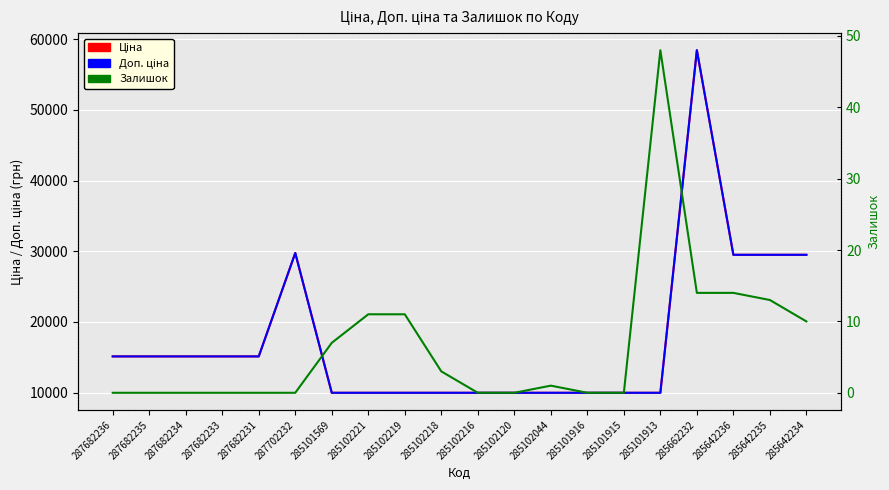

Which category has the lowest value across all series?

287682236